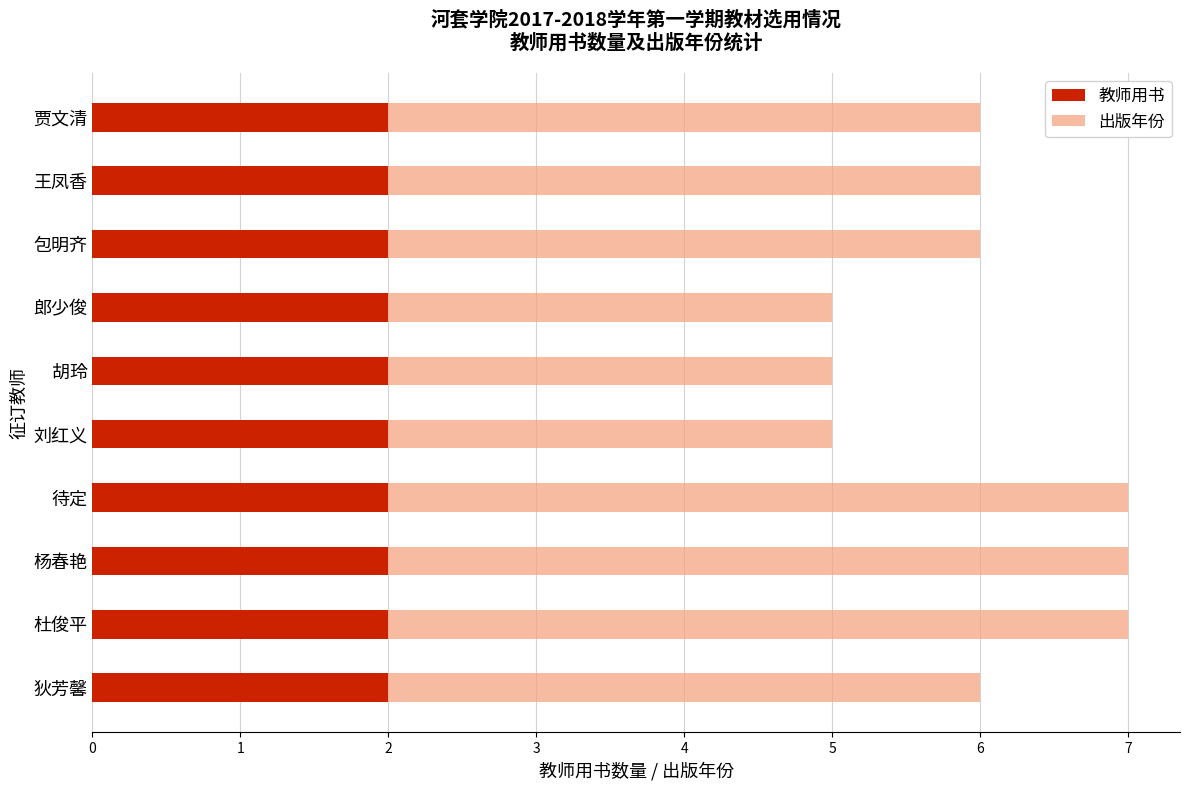

The 教师用书 series shows 3 at 杨春艳. True or false?

False